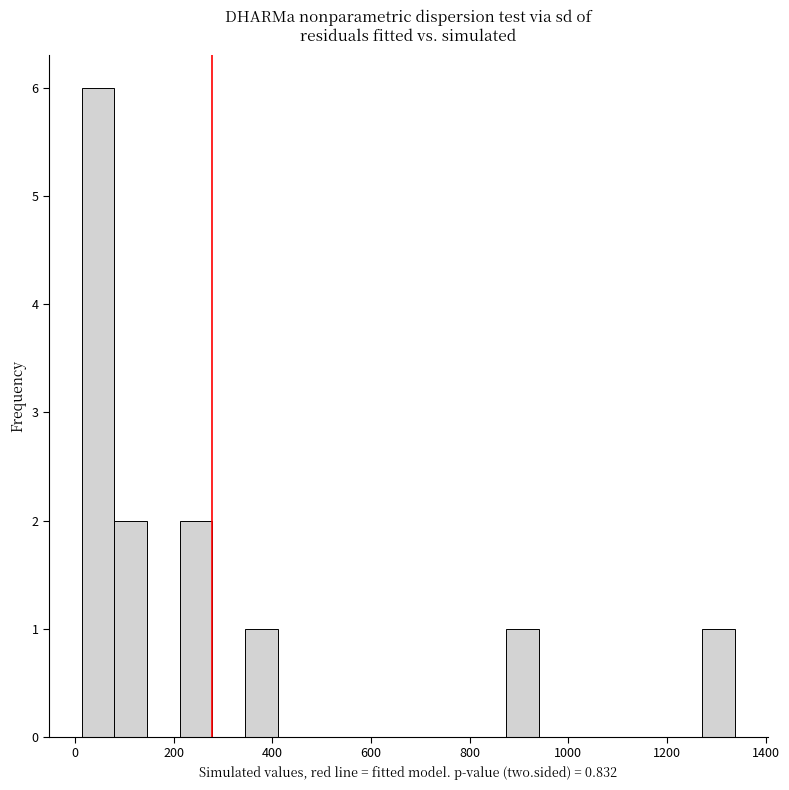

Around what value on the x-axis is the tallest bar? Give the approximate position of its centre, as read against the axis.

40